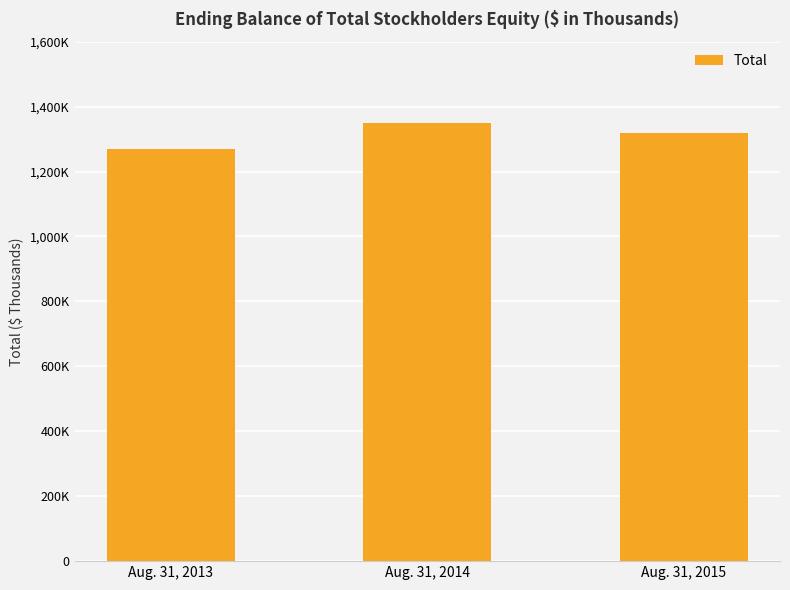

Are the bars horizontal?

No